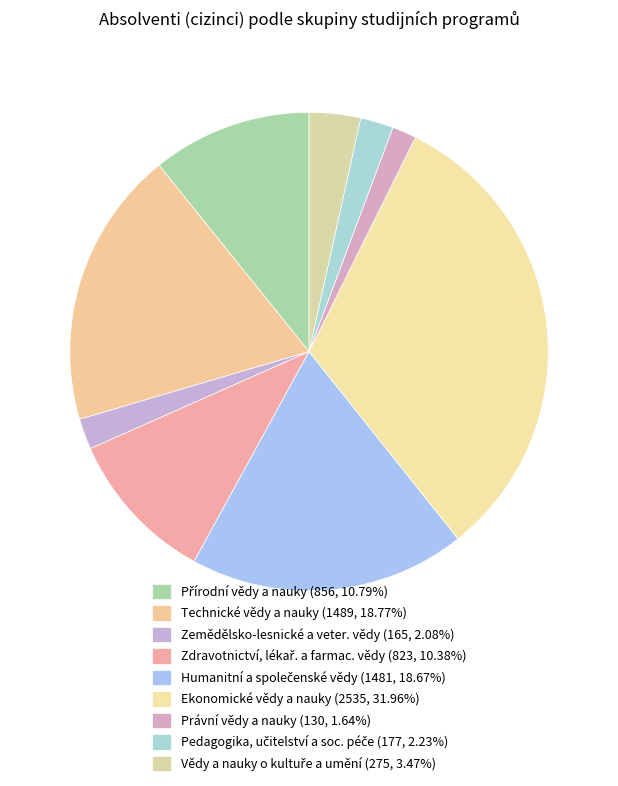

Count the number of slices in the pie.

9